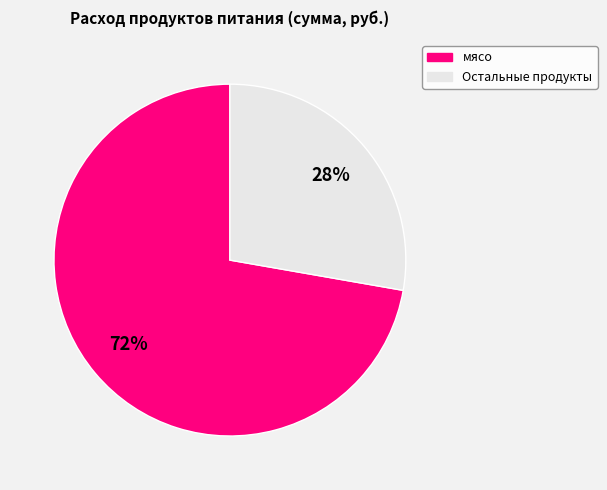

Does any single category account for the majority?

Yes